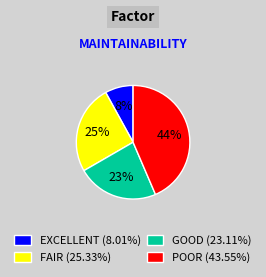

Is there any slice that represents more than half of the pie?

No